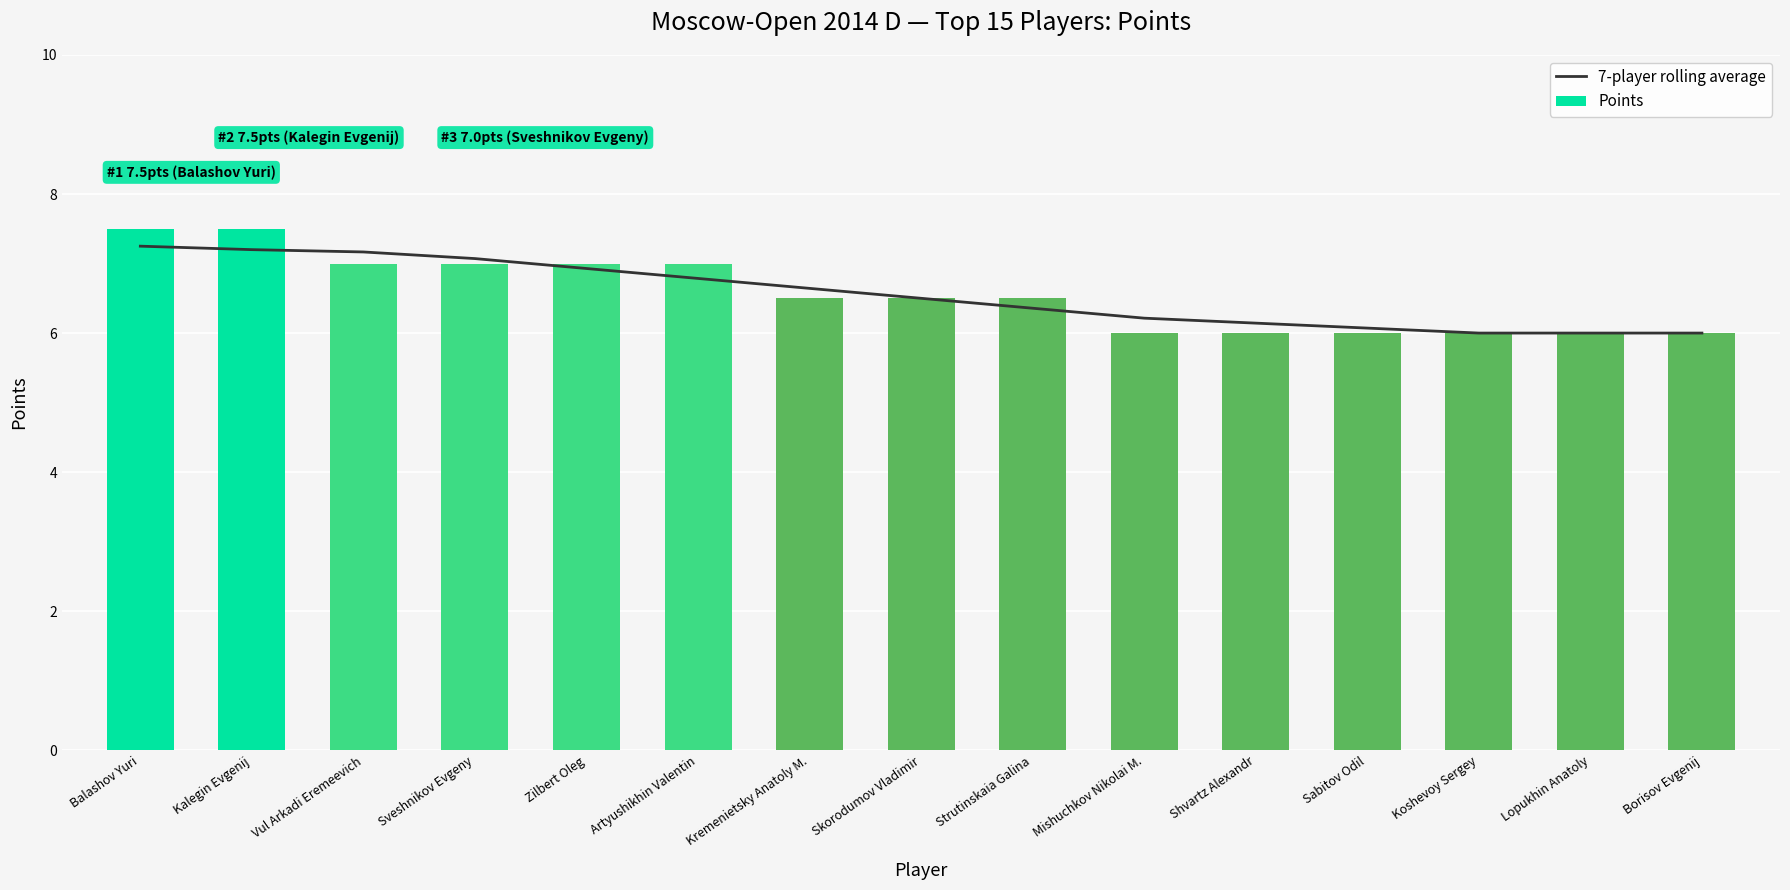

What is the sum of all 7-player rolling average values?

98.3